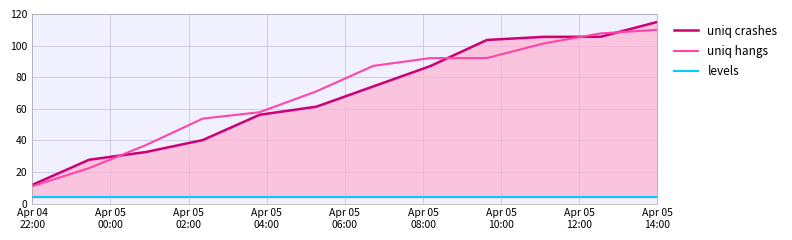

Which series has the largest total across all categories?

uniq hangs